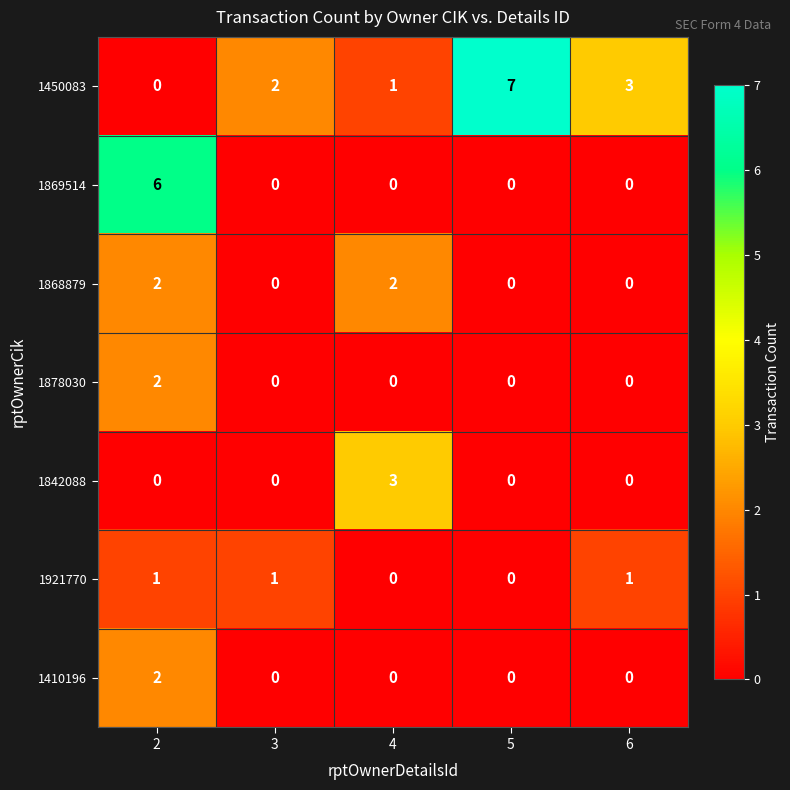

Between 3 and 4, which series saw the biggest shift?

1842088